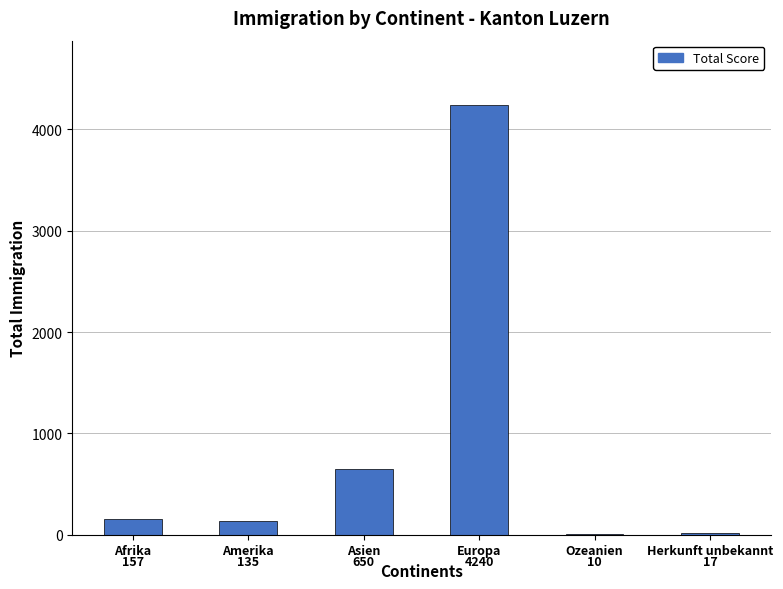

What is the maximum value shown in the chart?

4240